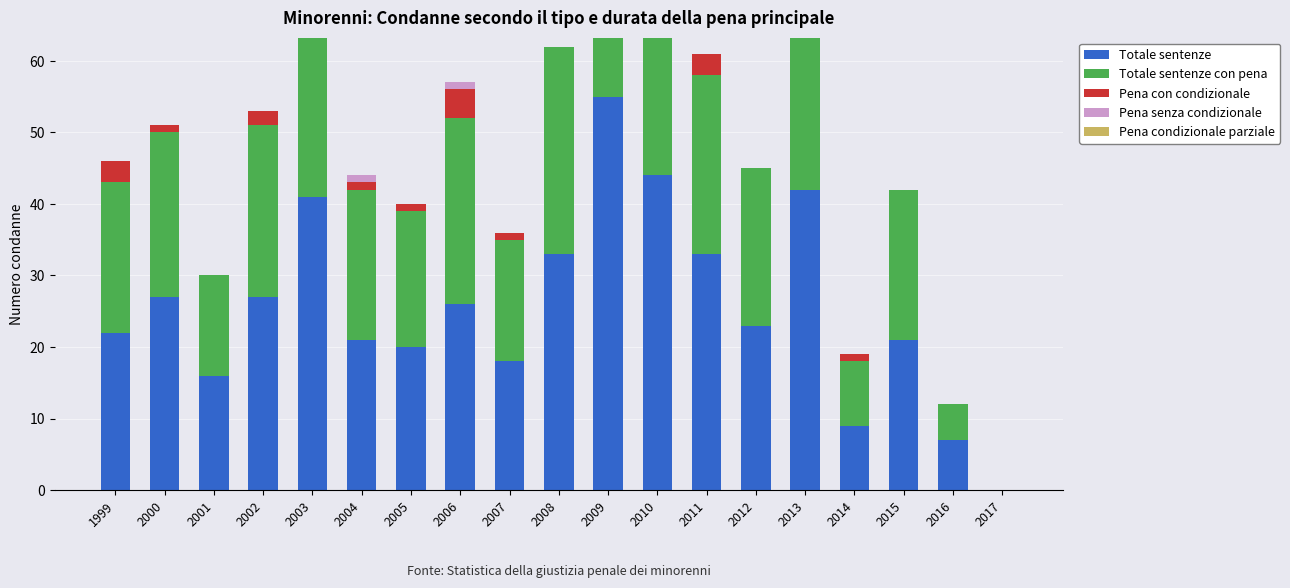

What is the sum of the Pena con condizionale values at 2016 and 2011?

3